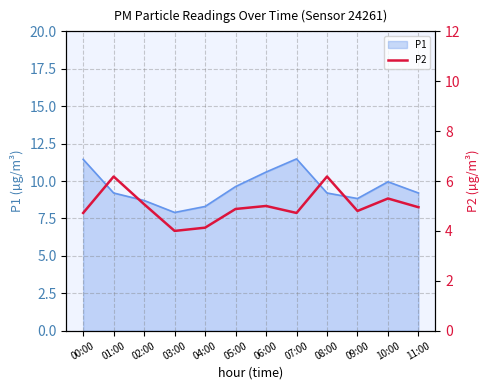

Reading right to left, transcribe all the data shown in this chart.

5.0	5.3	4.8	6.2	4.7	5.0	4.9	4.1	4.0	5.1	6.2	4.7